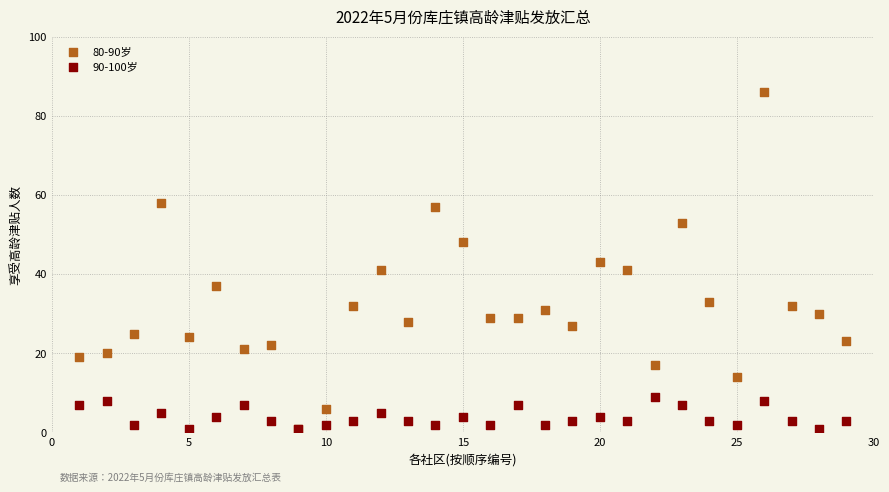

What are all the series names shown in the legend?

80-90岁, 90-100岁